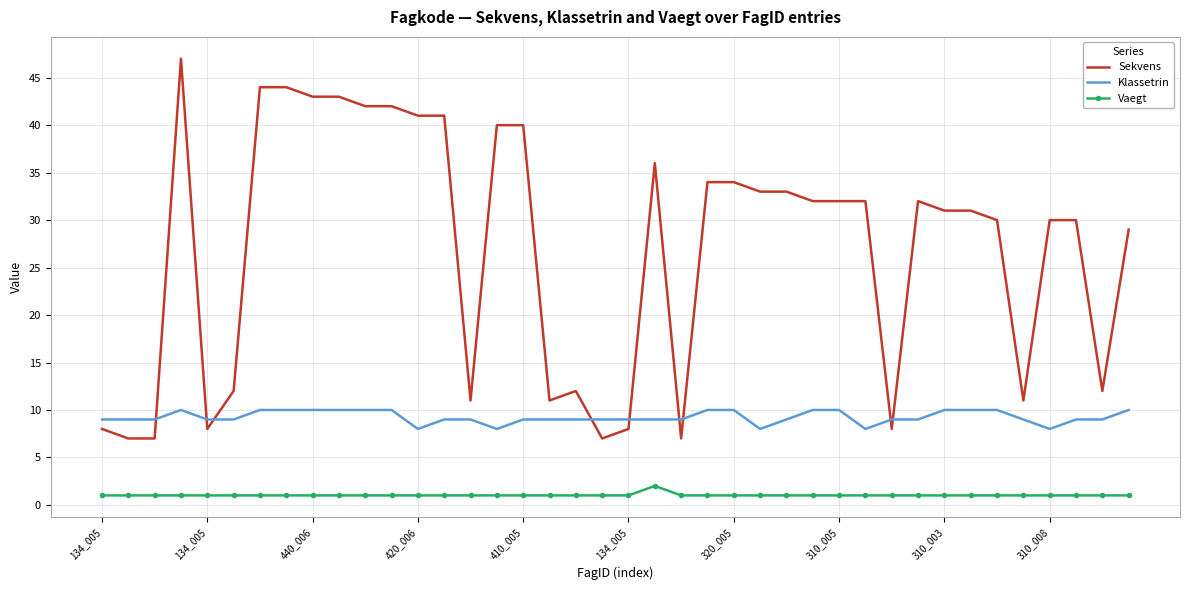

Which series has the widest spread of values?

Sekvens